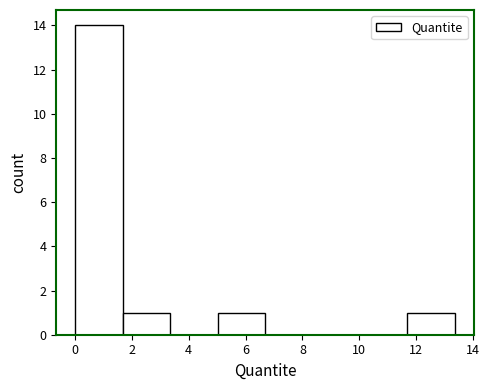

Reading left to right, transcribe this chart: for each bar, give the range it covers on the x-axis and its height. Neither the bar edges nor the heights are printed on the chart, so give them approximately, as read against the axes.

0.0 to 1.6: 14
1.6 to 3.4: 1
3.4 to 5.0: 0
5.0 to 6.6: 1
6.6 to 8.4: 0
8.4 to 10.0: 0
10.0 to 11.6: 0
11.6 to 13.4: 1